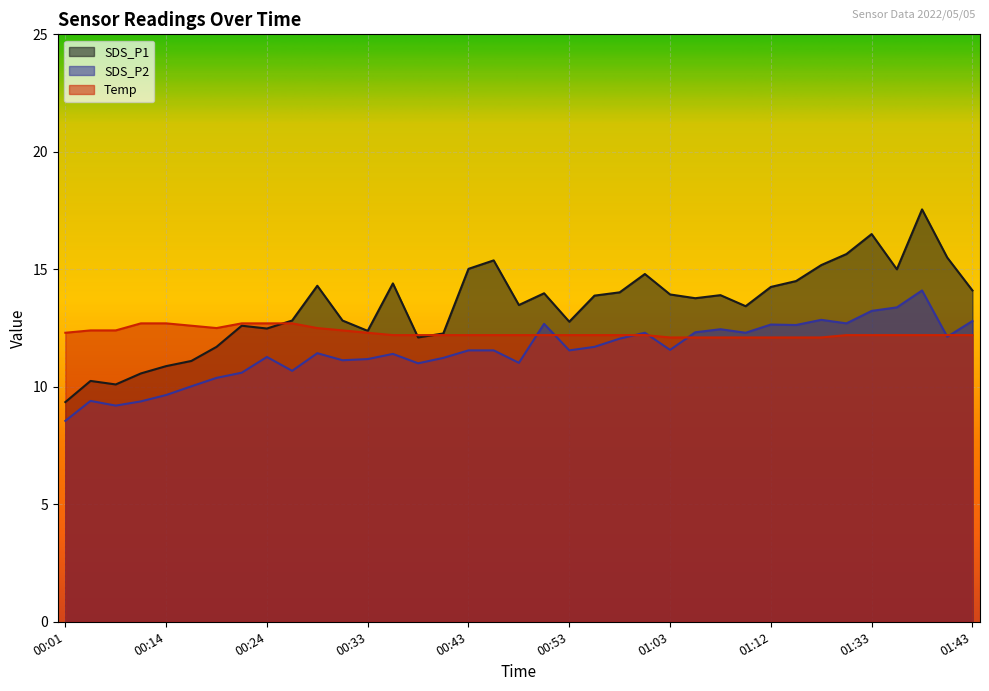

How many intersections are there between Temp and SDS_P2?

7